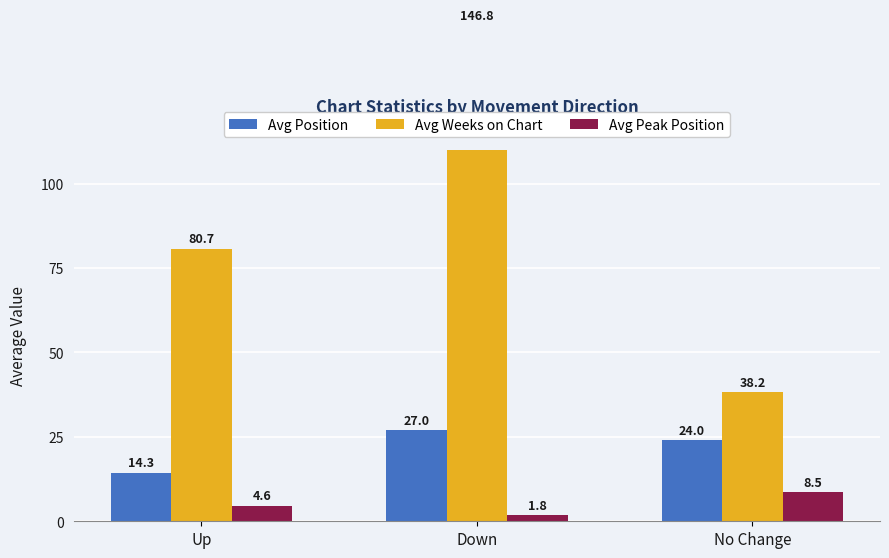

What is the label of the 1st bar from the left?

Up